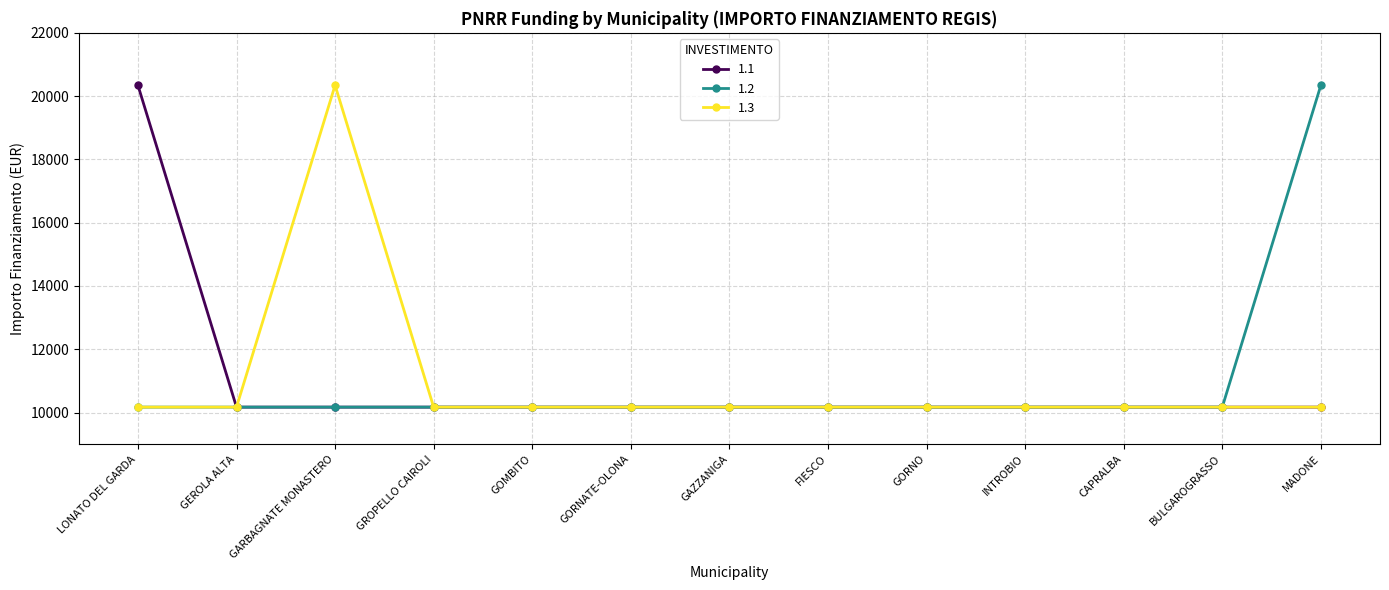

What is the maximum value shown in the chart?

20344